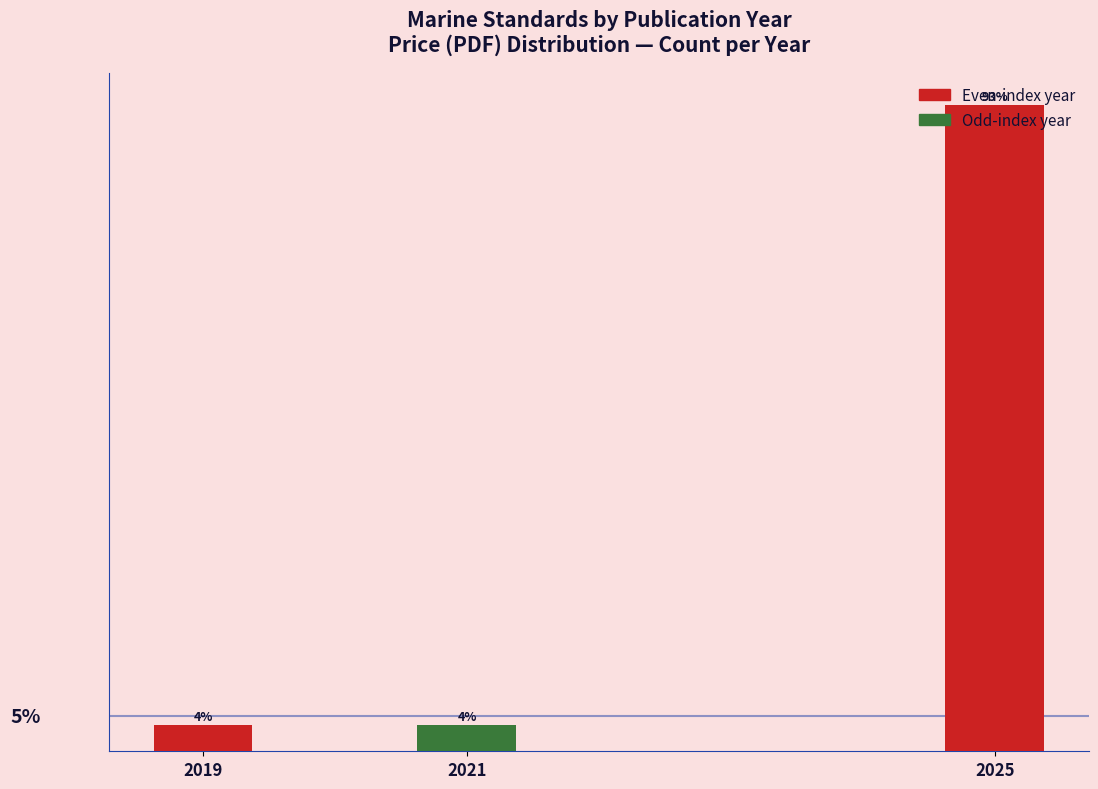

Are the bars horizontal?

No